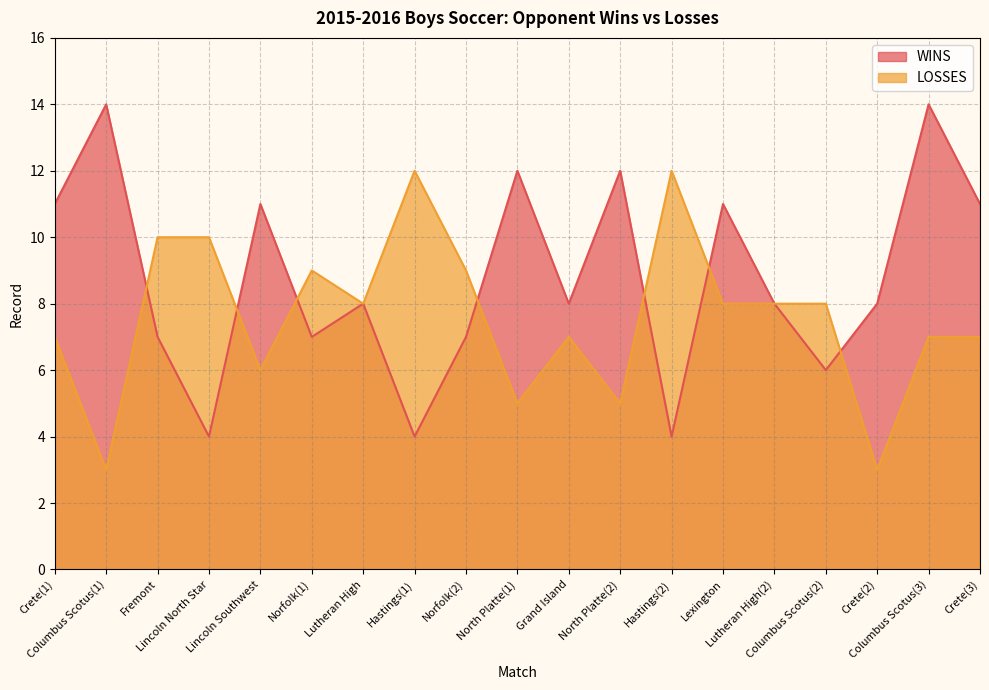

List the series in order of their peak value, highest first.

WINS, LOSSES